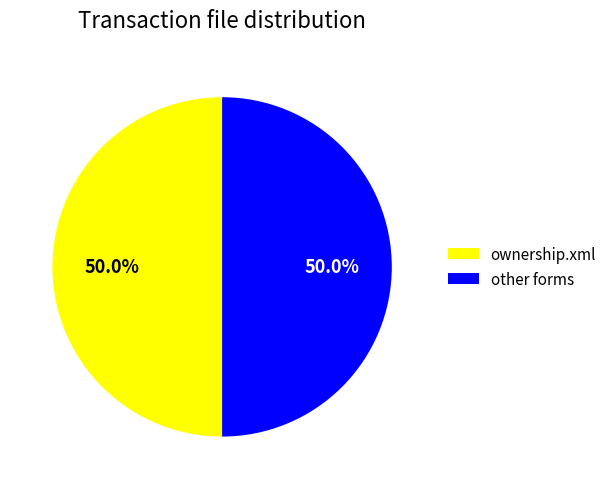

To the nearest percent, what is the average slice percentage?

50%